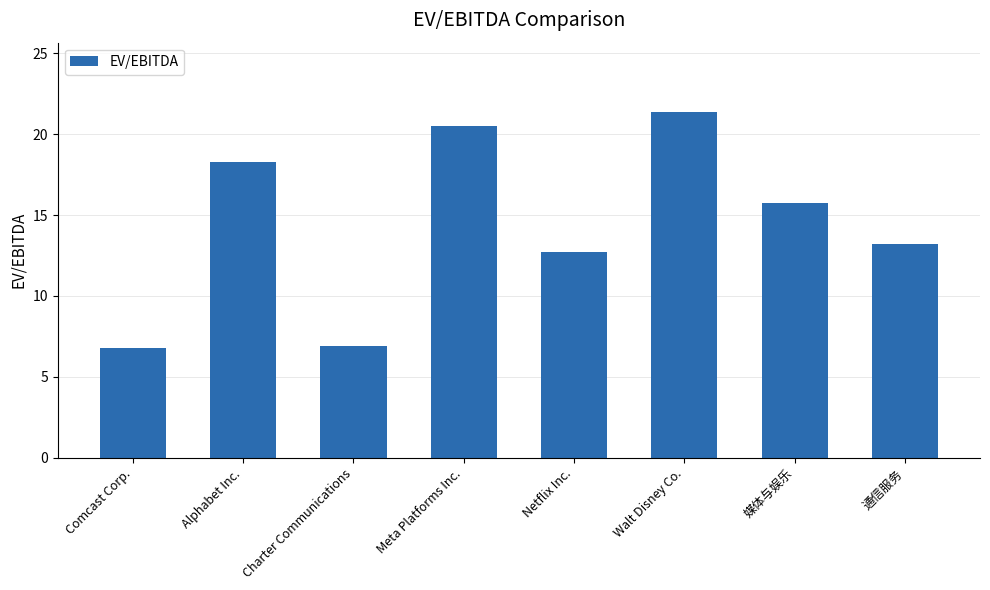

How many data points are above 15?

4